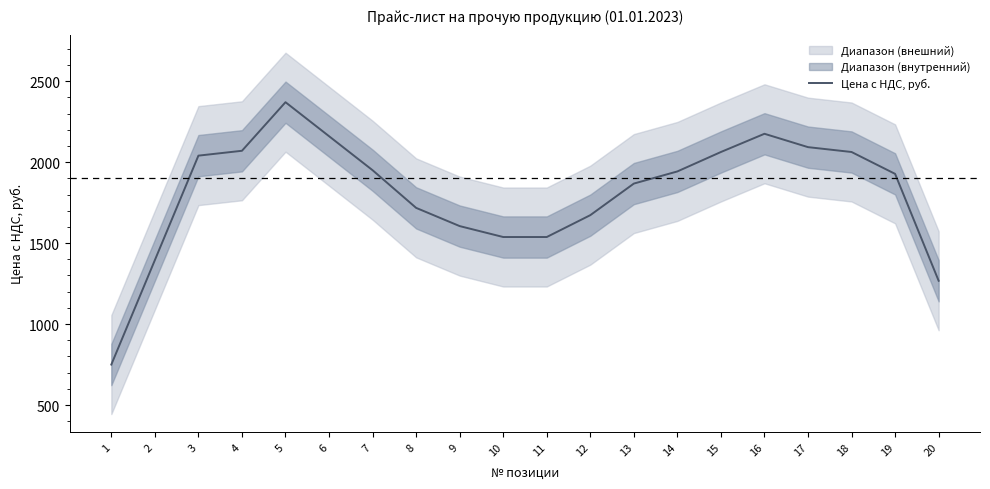

True or false: the data shows 1537.5 at 10.

True